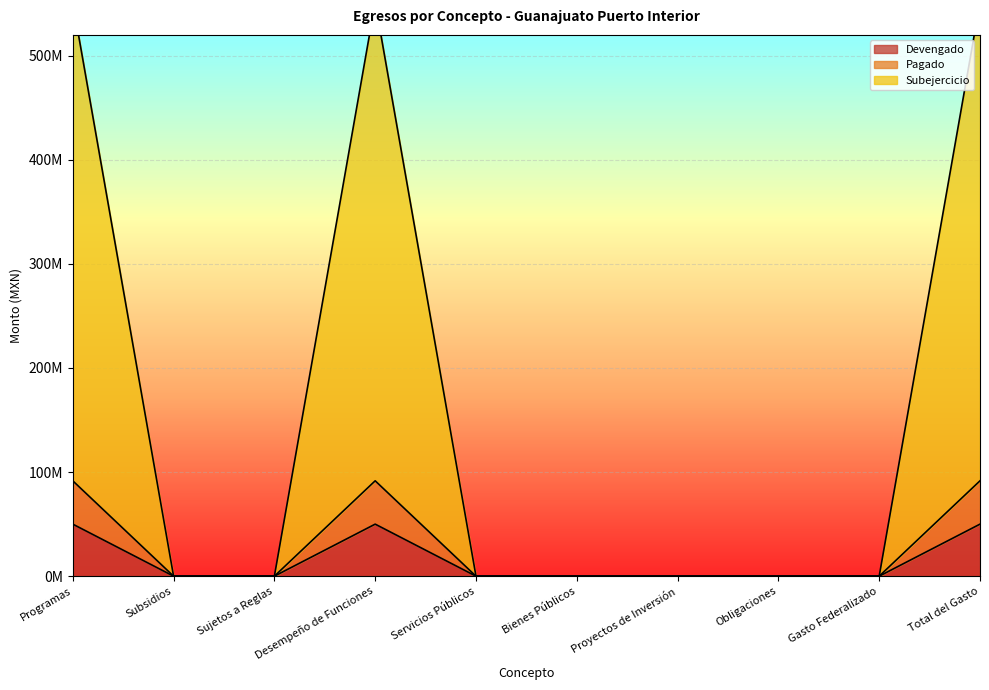

What position from the right is Servicios Públicos?

6